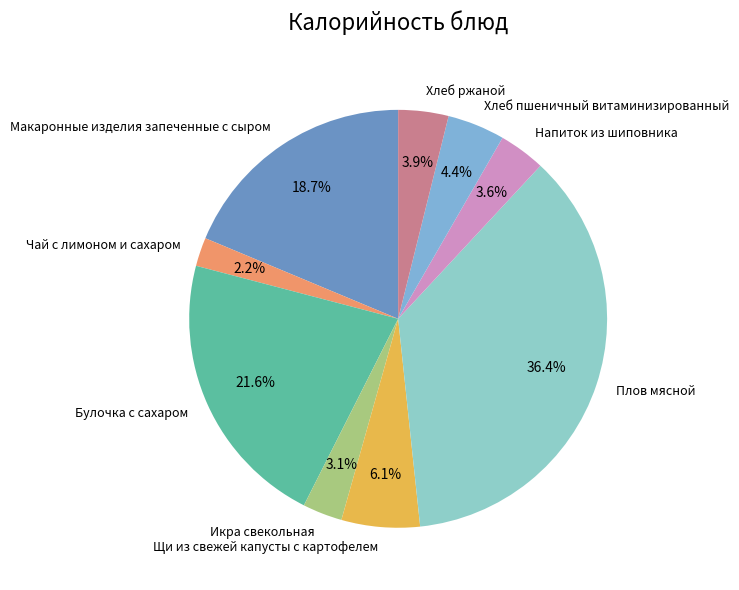

Which category has the smallest portion of the pie?

Чай с лимоном и сахаром